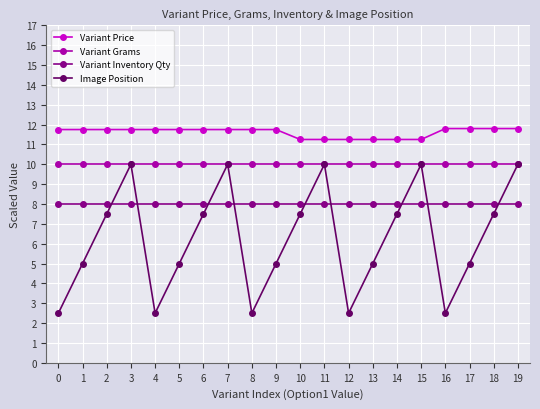

The Image Position series shows 15.6 at 15. True or false?

False